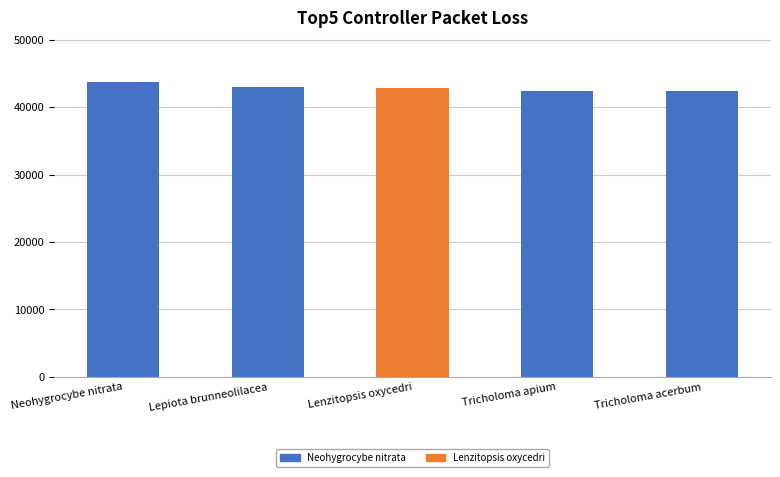

What is the value of the 4th bar from the left?

42331